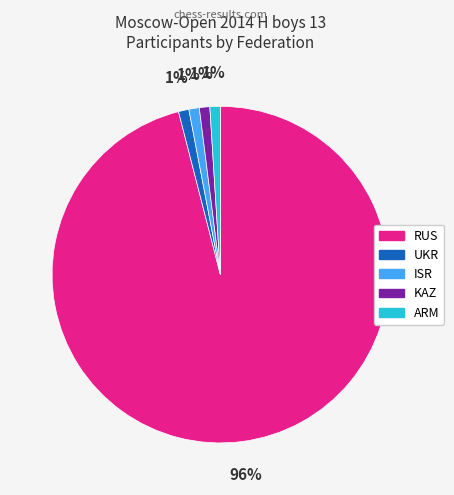

To the nearest percent, what is the average slice percentage?

20%